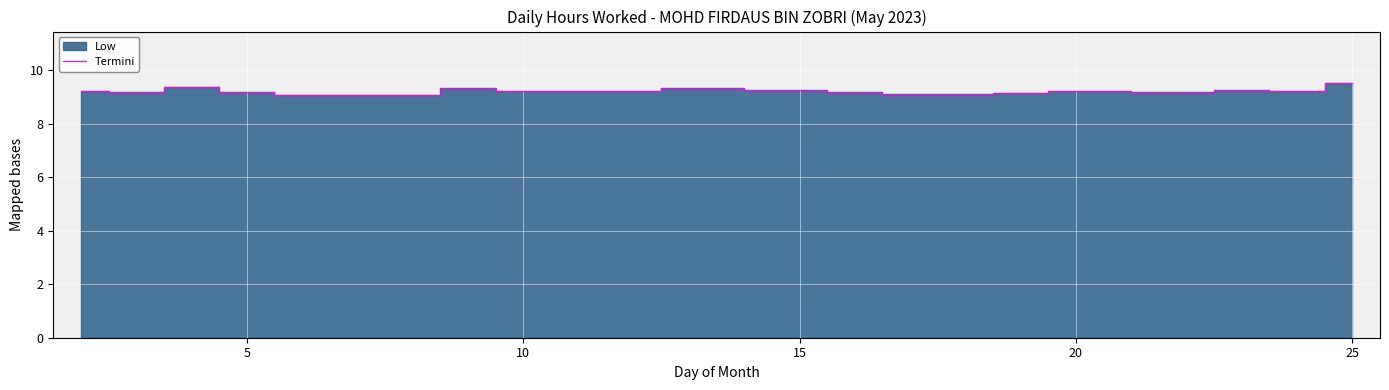

The Termini series shows 13.1 at 10. True or false?

False